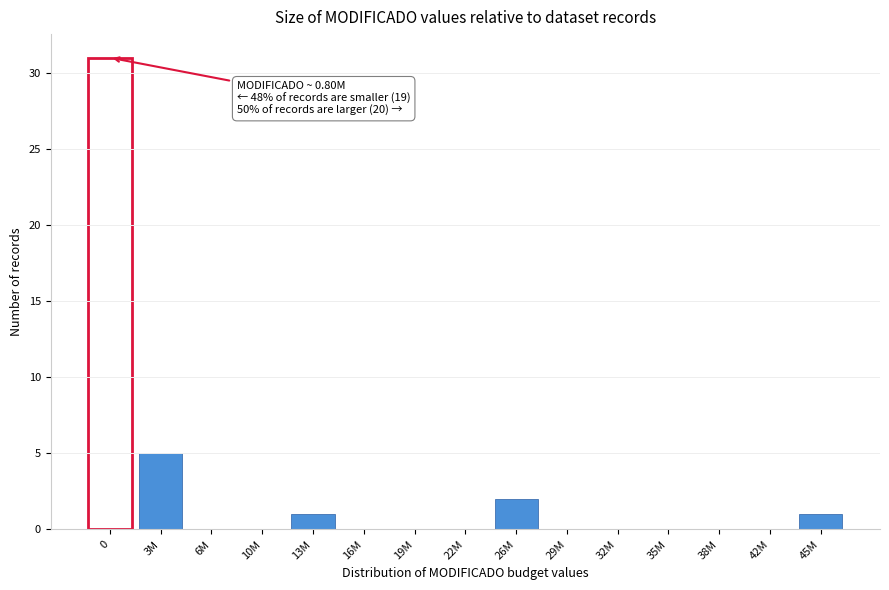

Reading left to right, what are all the values shown in this chart?

0=31	3M=5	6M=0	10M=0	13M=1	16M=0	19M=0	22M=0	26M=2	29M=0	32M=0	35M=0	38M=0	42M=0	45M=1